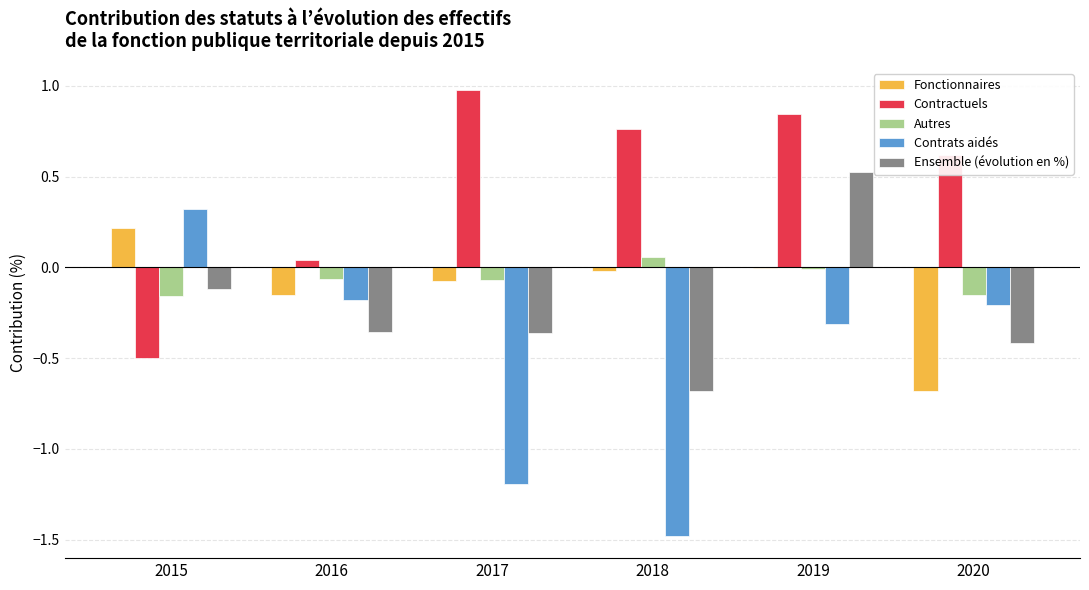

True or false: Fonctionnaires has a value of -0.0 at 2018.

True